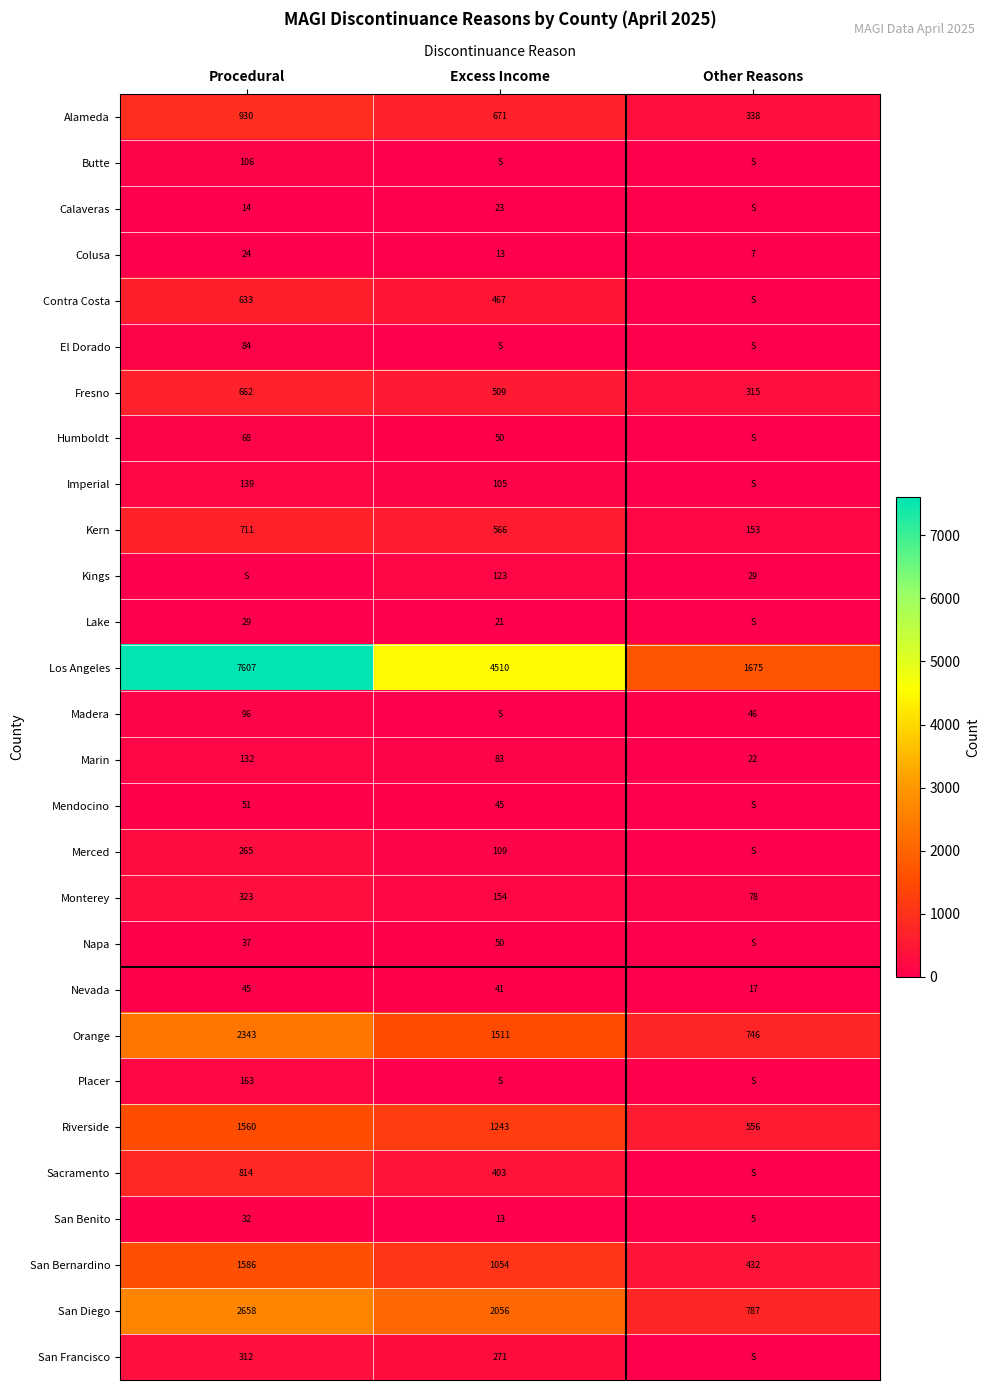

What is the total value across all series at Other Reasons?

5206